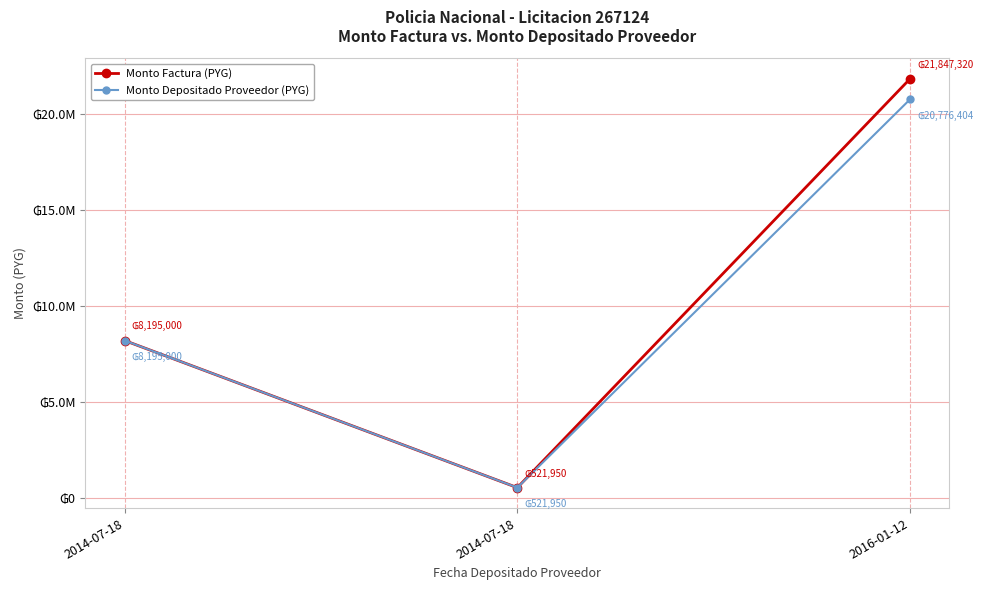

Is this an area chart (filled region under the line)?

No